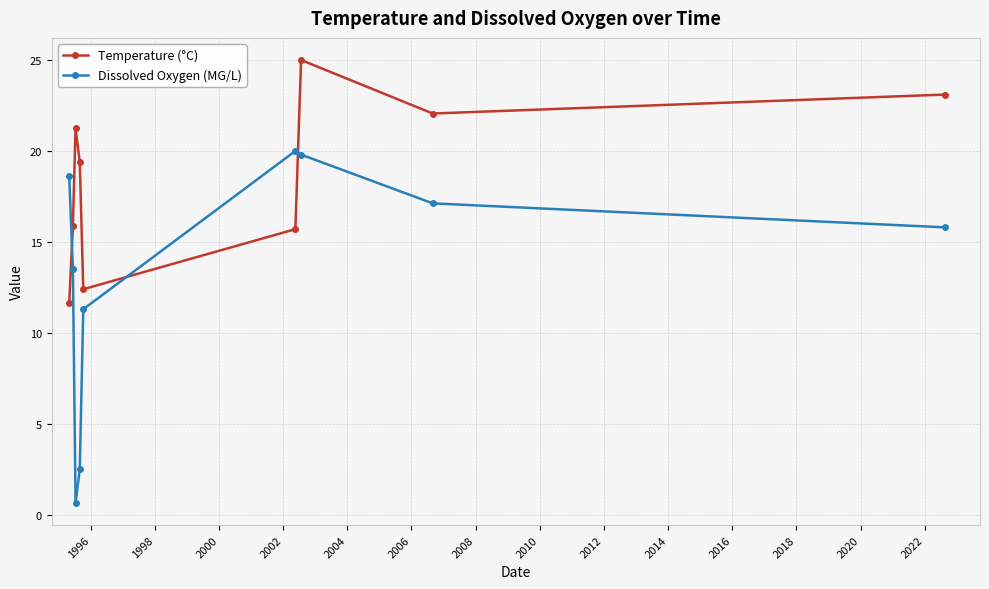

At how many categories does at least one series exceed 8?

9